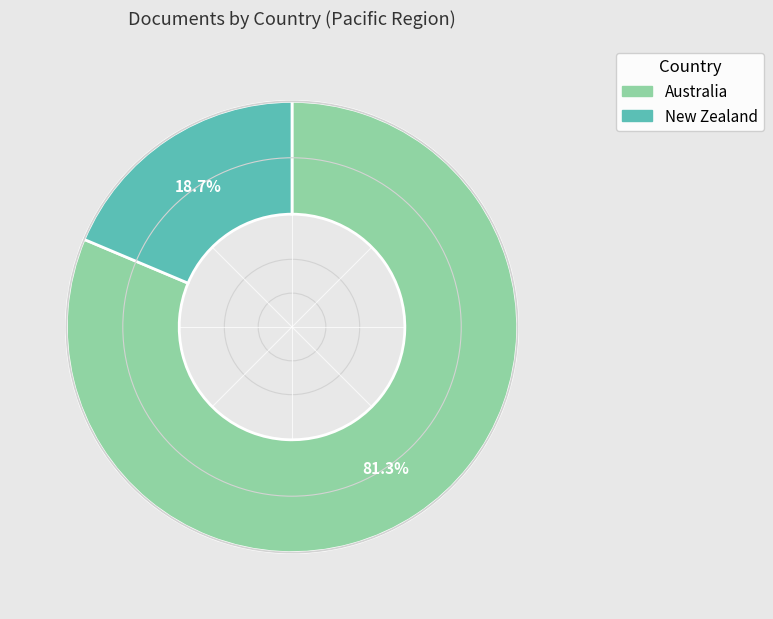

What percentage is the Australia slice, to the nearest percent?

81%